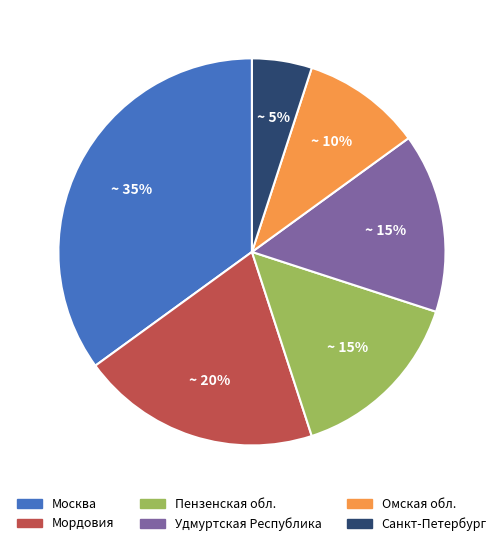

Does any single category account for the majority?

No